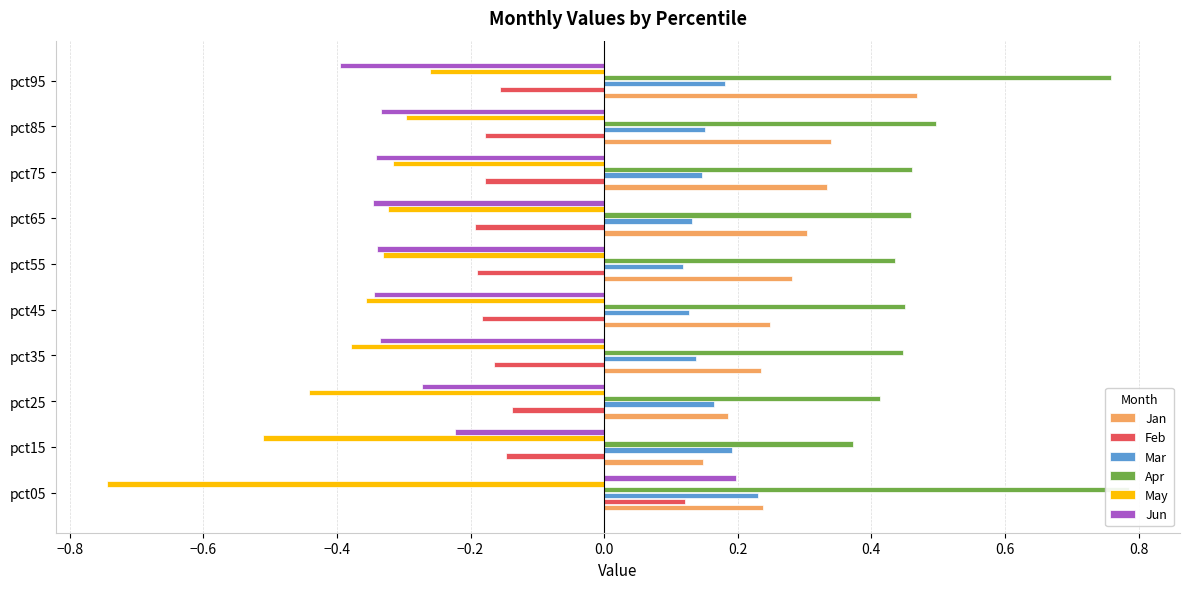

What are all the series names shown in the legend?

Jan, Feb, Mar, Apr, May, Jun